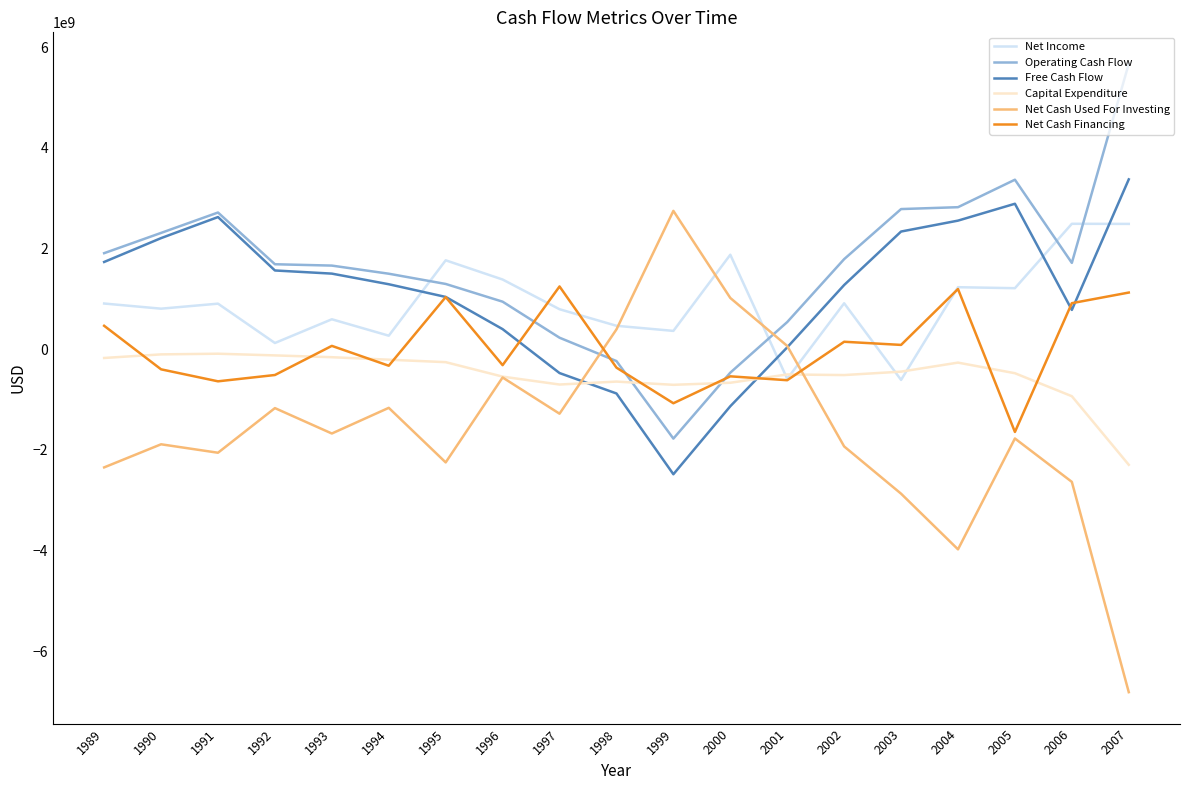

What is the difference between the Net Cash Financing values at 1990 and 1997?

1646800000